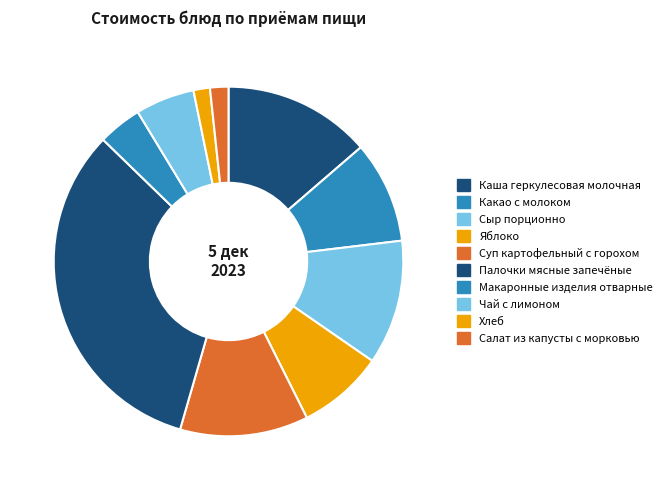

To the nearest percent, what is the combined percentage of Яблоко and Хлеб?

9%